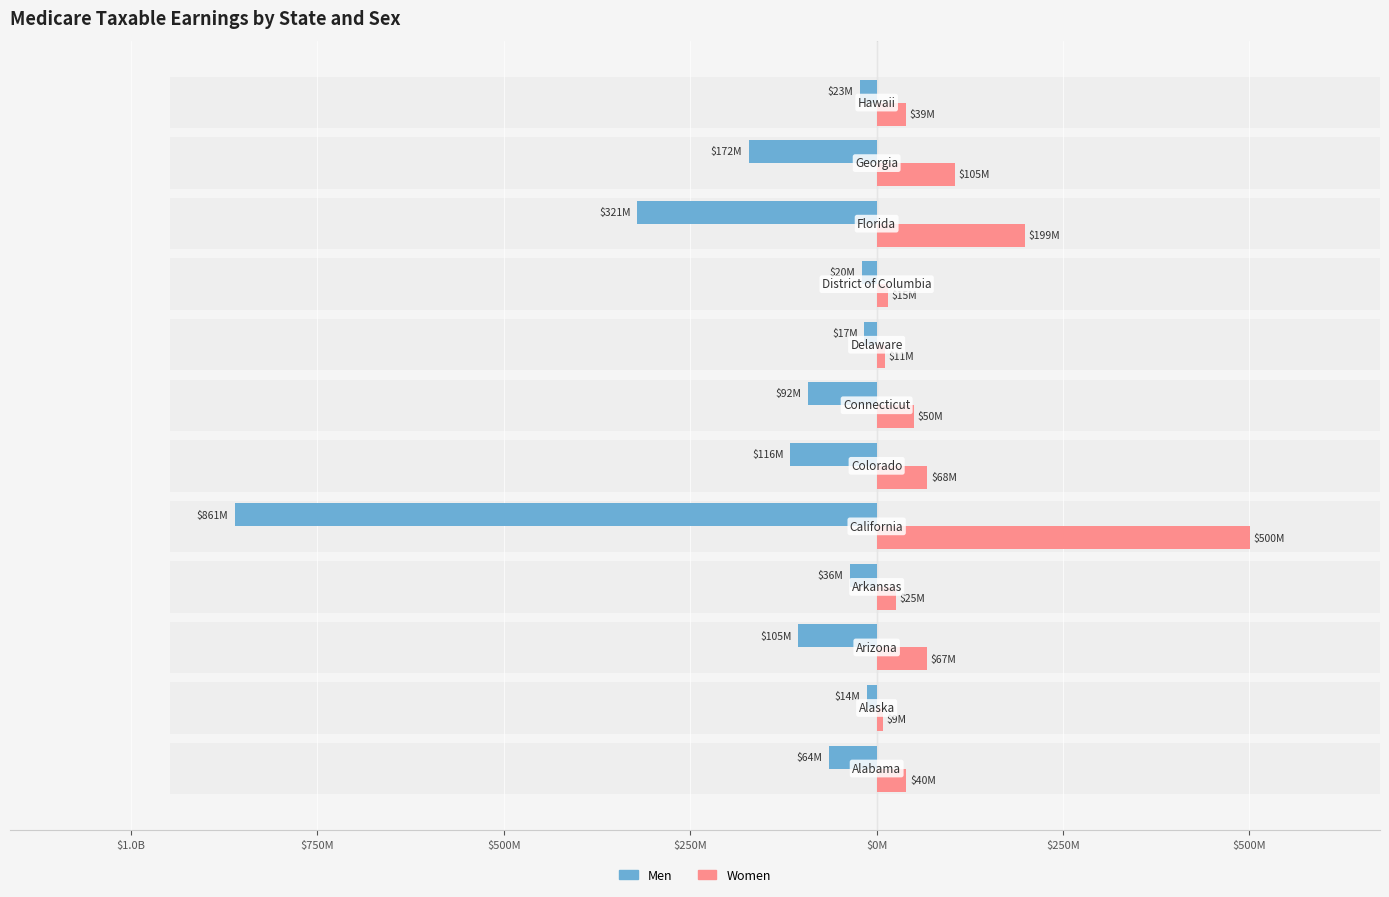

At how many categories does at least one series exceed -778949756?

12